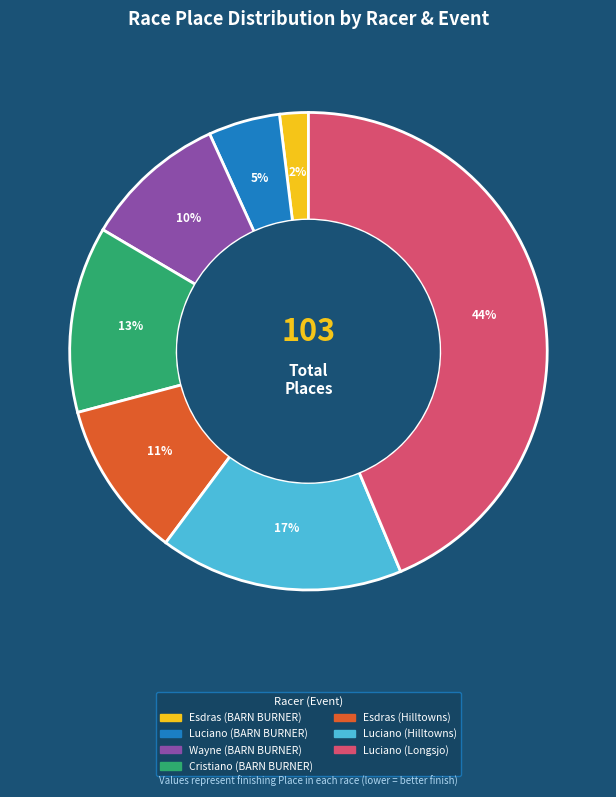

Rank the categories by value from lowest to highest.

Esdras (BARN BURNER), Luciano (BARN BURNER), Wayne (BARN BURNER), Esdras (Hilltowns), Cristiano (BARN BURNER), Luciano (Hilltowns), Luciano (Longsjo)